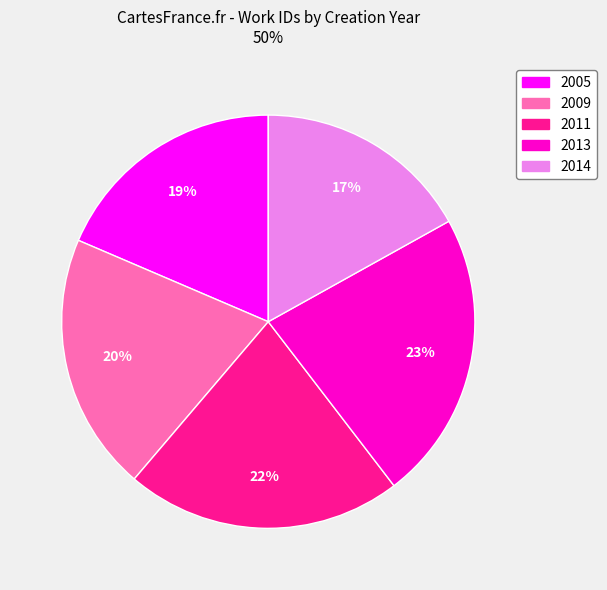

Combined, do 2013 and 2009 account for over 50%?

No